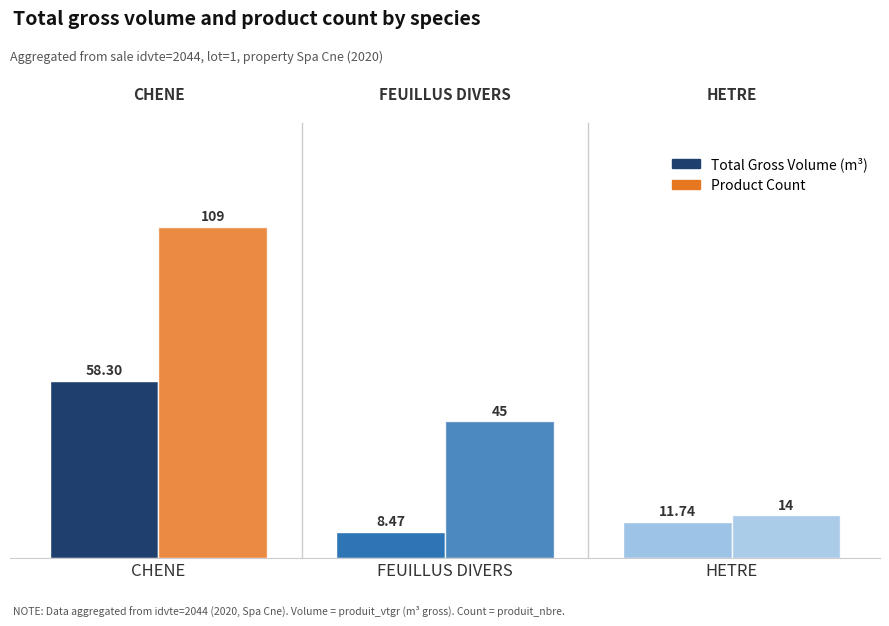

How many bars are there in each group?

2